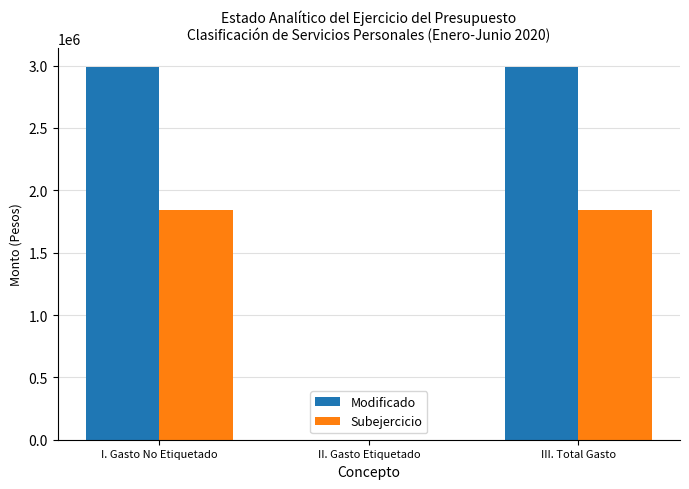

Reading left to right, list all the values displayed in this chart.

Modificado: I. Gasto No Etiquetado=2992596.4	II. Gasto Etiquetado=0.0	III. Total Gasto=2992596.4
Subejercicio: I. Gasto No Etiquetado=1840975.1	II. Gasto Etiquetado=0.0	III. Total Gasto=1840975.1